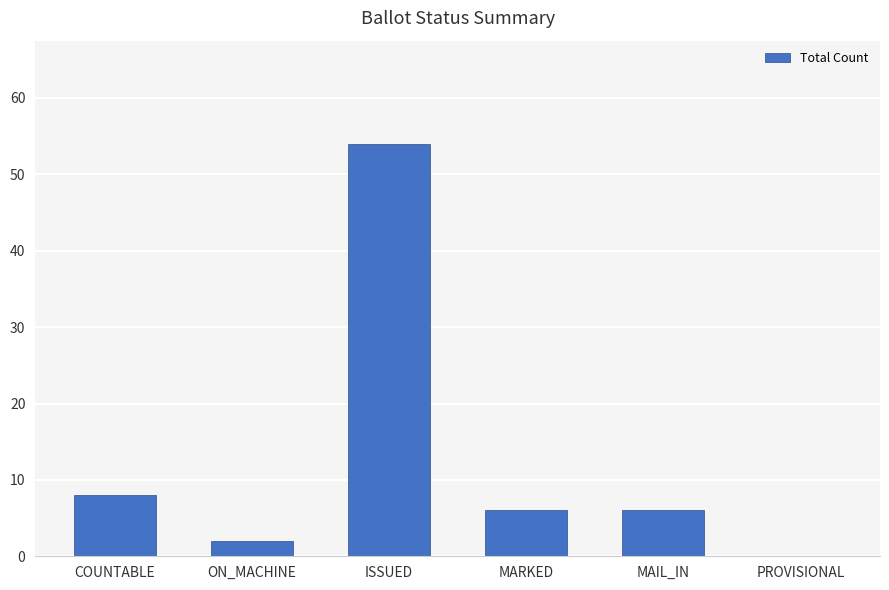

Is it true that the value at MAIL_IN is 6?

True